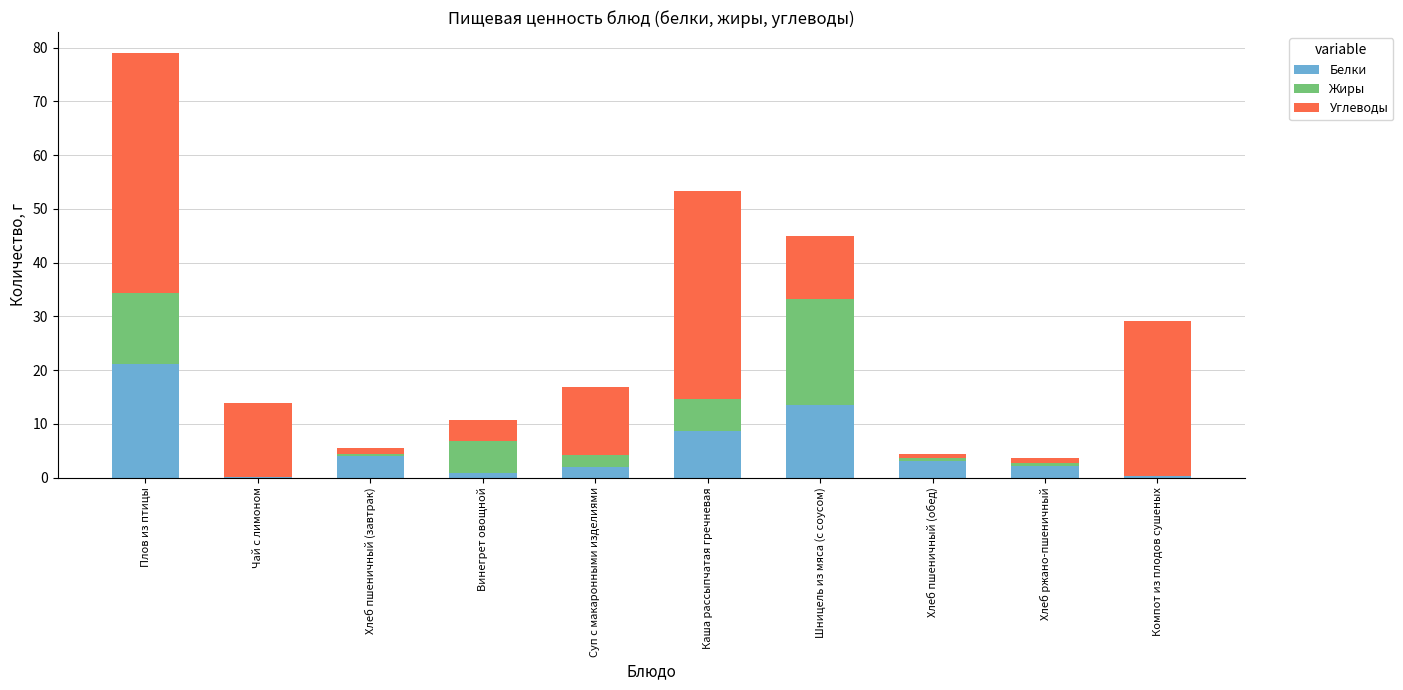

Is it true that Белки equals 8.5 at Шницель из мяса (с соусом)?

False